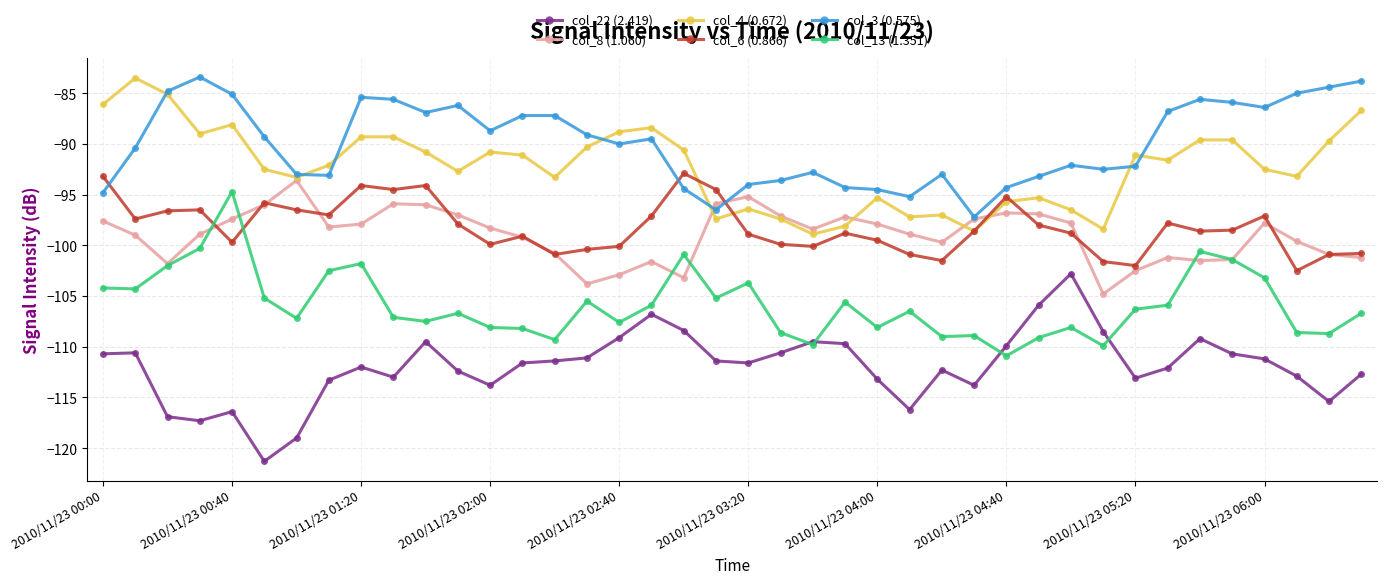

True or false: col_8 (1.060) has more than 0 points higher than both neighbors.

True